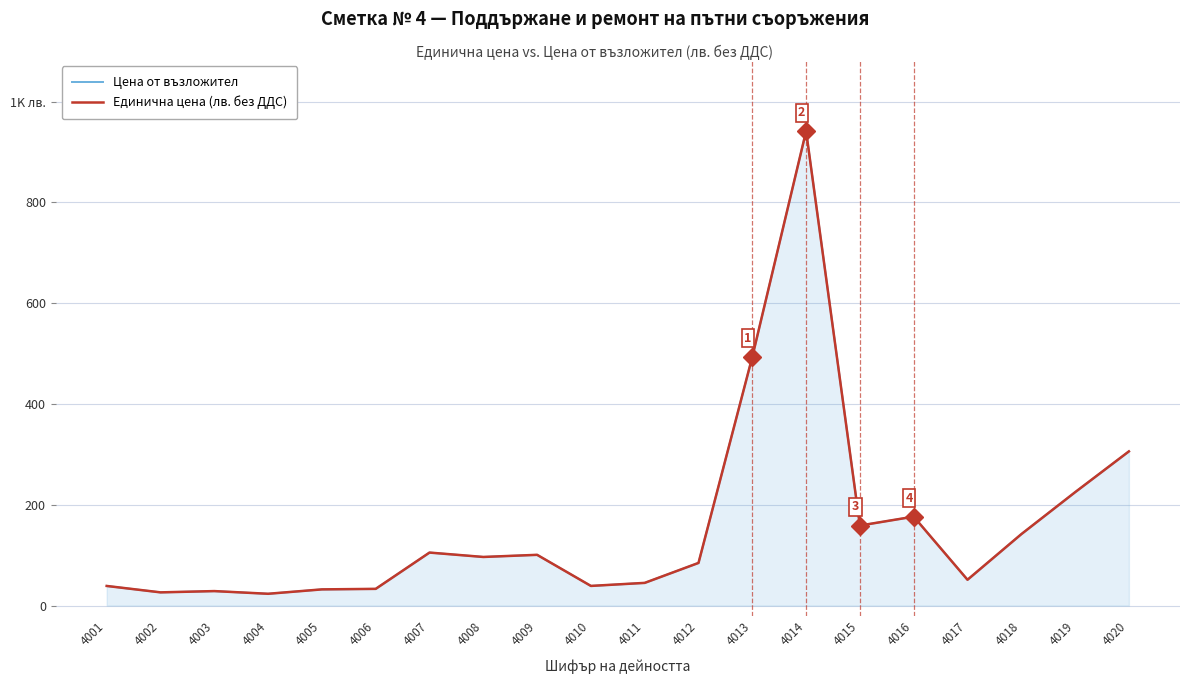

How many values in the Единична цена (лв. без ДДС) series are below 96?

10